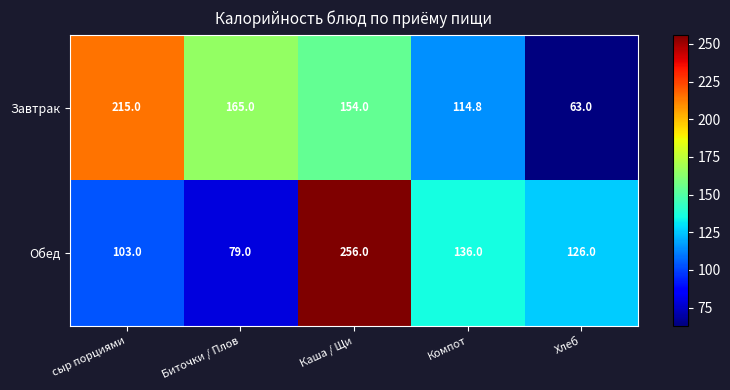

What is the difference between the highest and lowest values at Биточки / Плов?

86.0